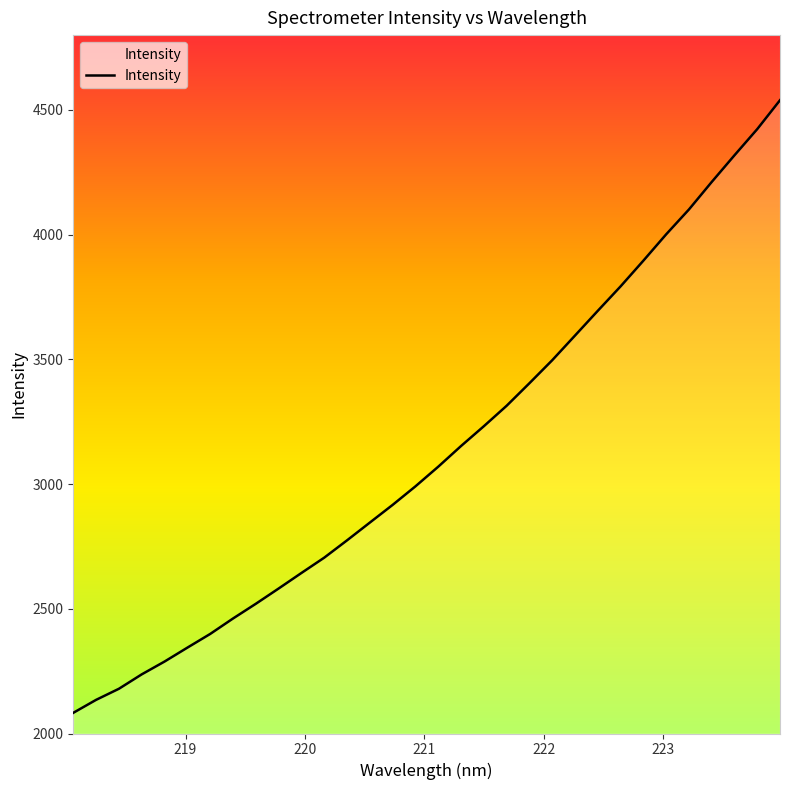

What is the difference between the maximum and minimum values?

2456.2